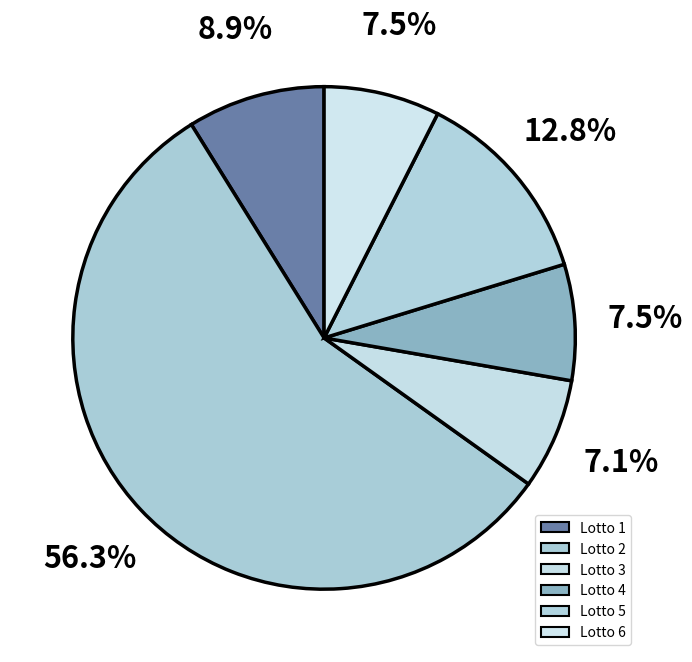

To the nearest percent, what percentage of the pie is Lotto 5?

13%